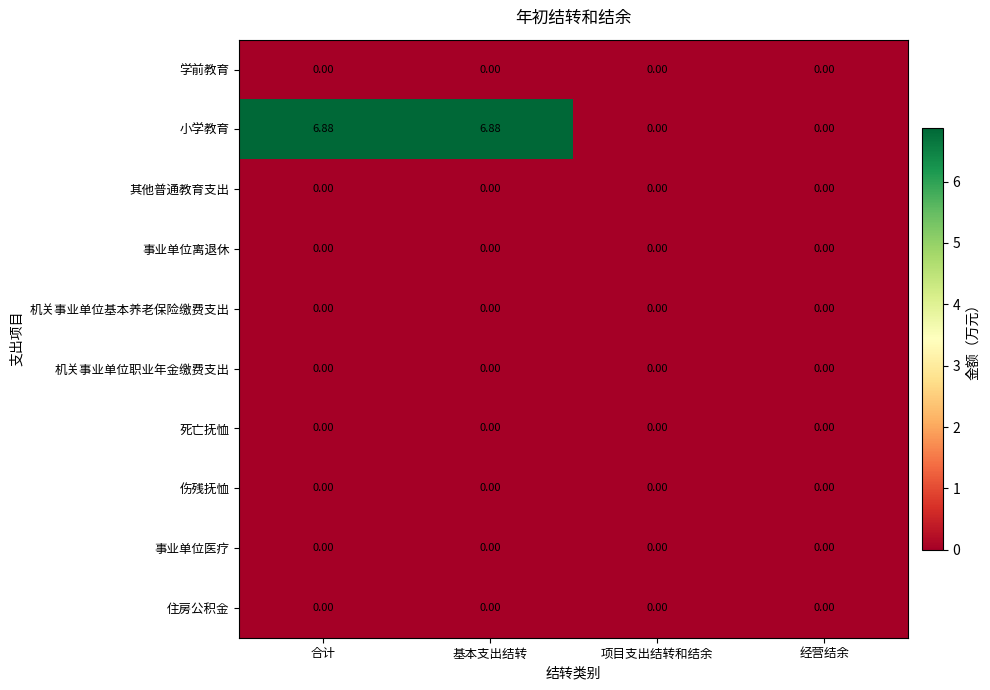

Which series has the widest spread of values?

小学教育